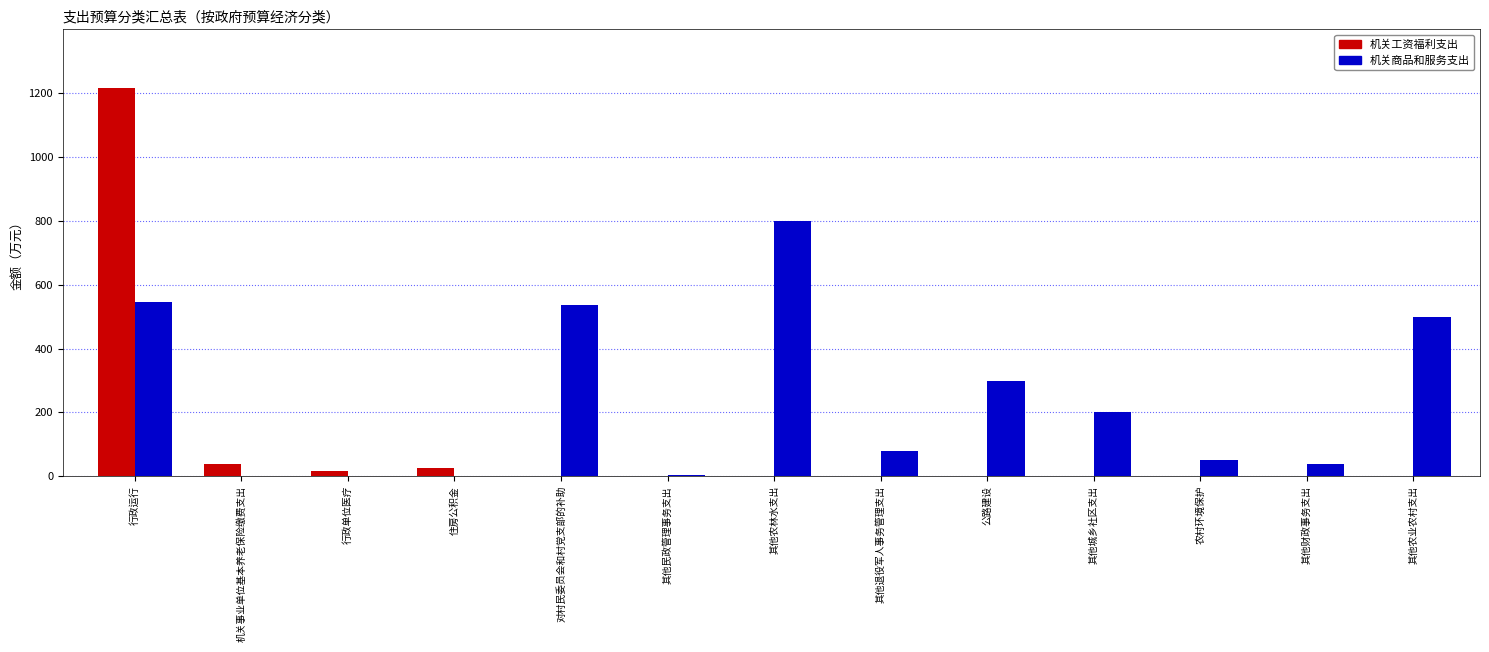

Does the chart contain stacked bars?

No